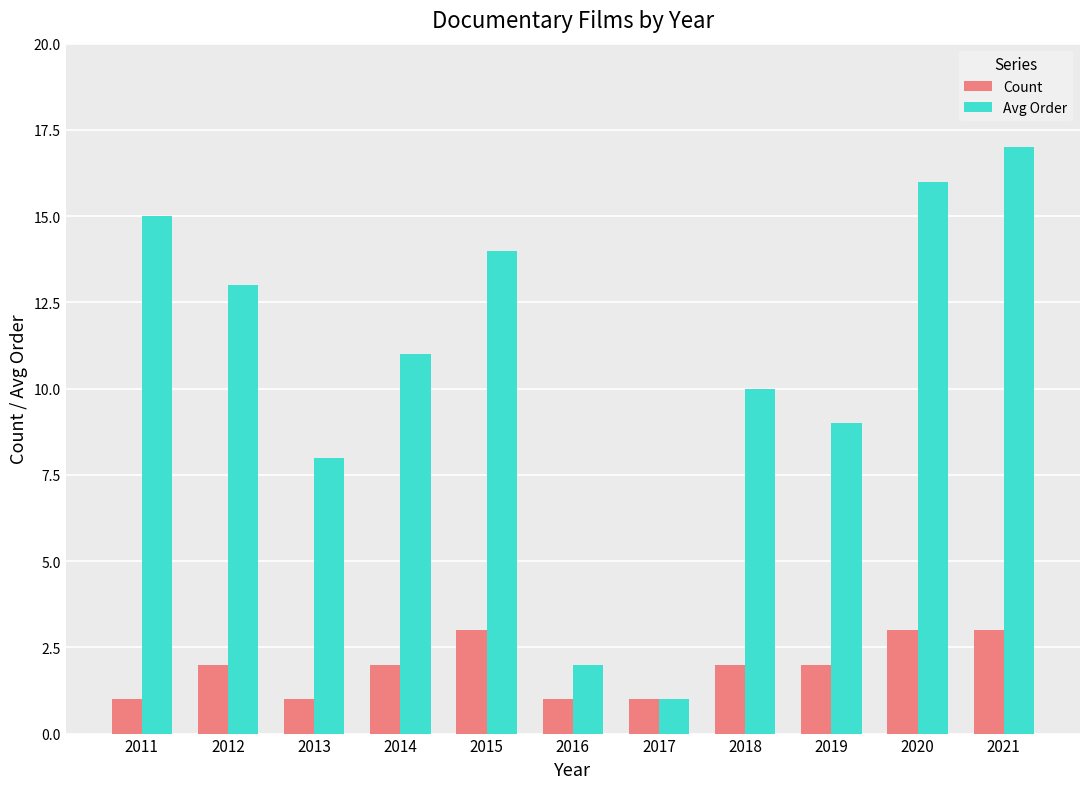

What is the total value across all series at 2020?

19